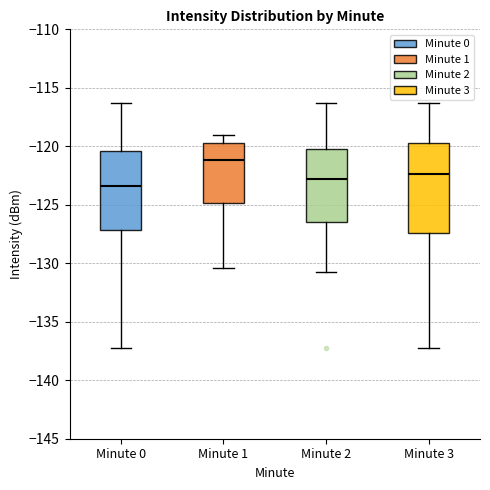

Reading left to right, transcribe this box plot: for each box, give where its median line is, the range the box spans, and where its two whiskers end, as read against the y-axis. The values are not printed on the chart, so give them approximately, as read against the axis.

Minute 0: median -123.5, box -127.0 to -120.5, whiskers -137.5 to -116.5
Minute 1: median -121.0, box -125.0 to -119.5, whiskers -130.5 to -119.0
Minute 2: median -123.0, box -126.5 to -120.0, whiskers -130.5 to -116.5
Minute 3: median -122.5, box -127.5 to -119.5, whiskers -137.5 to -116.5